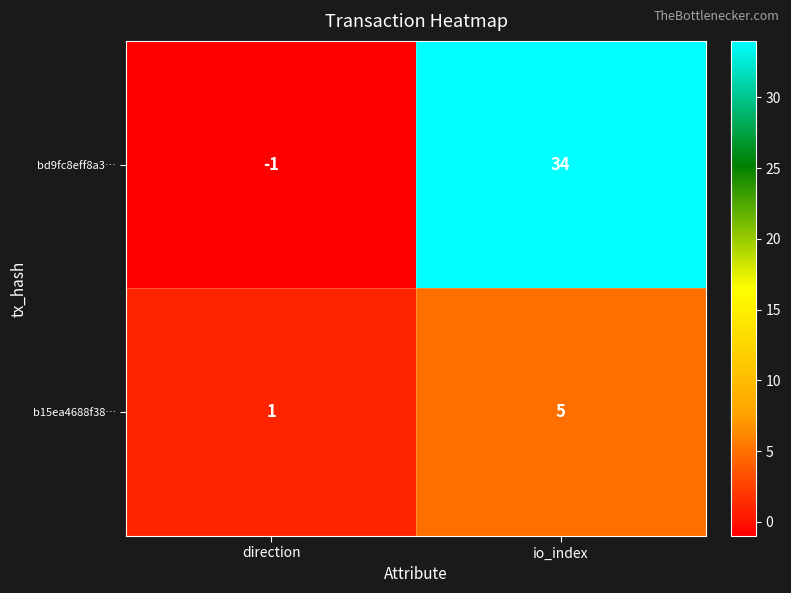

At how many categories does at least one series exceed 29?

1